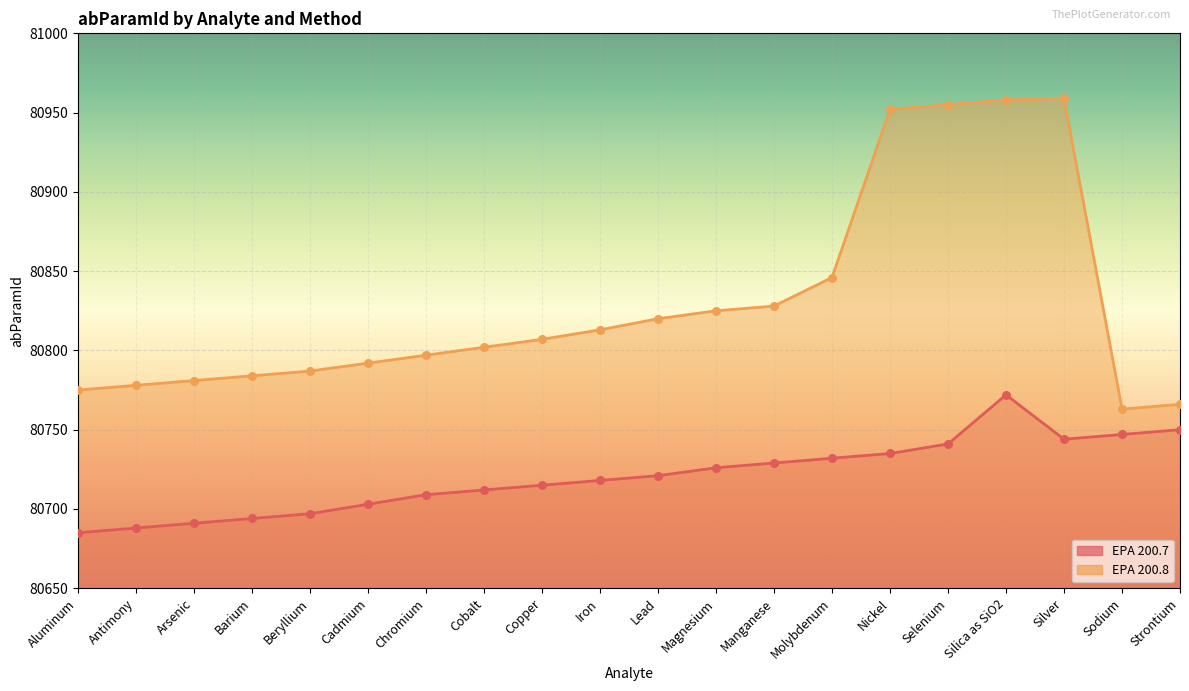

Which series has the largest total across all categories?

EPA 200.8